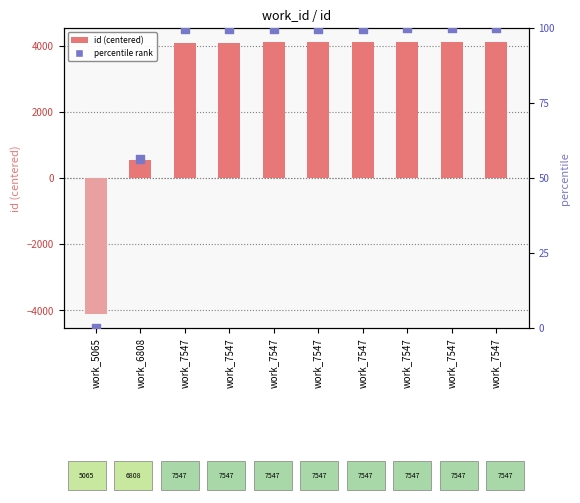

Which series contains the lowest Y value?

id (centered)